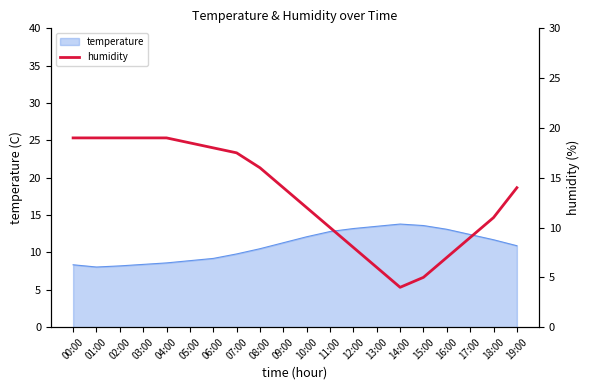

At which label is the value closest to 11?

18:00